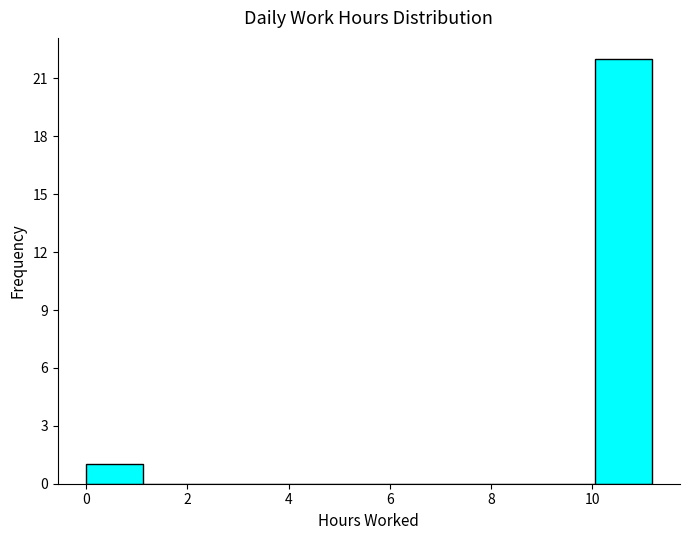

Over which range of the x-axis is the bar tallest?

10.0 to 11.2